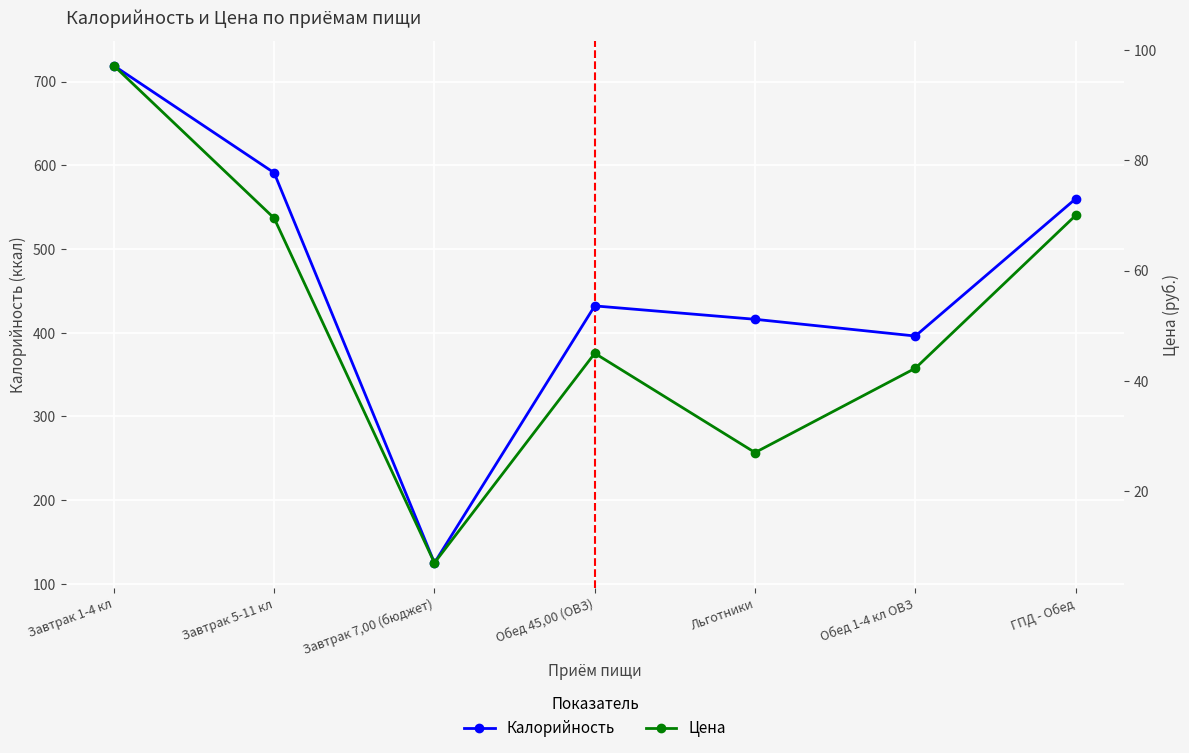

What are all the series names shown in the legend?

Калорийность, Цена